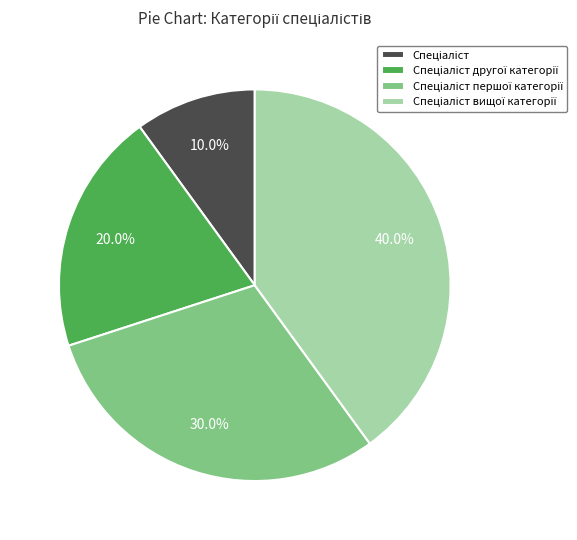

Is there any slice that represents more than half of the pie?

No